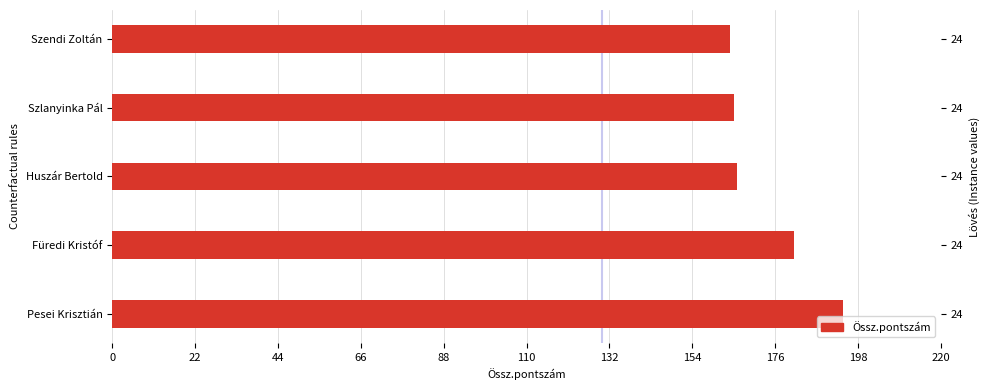

What is the average value?

174